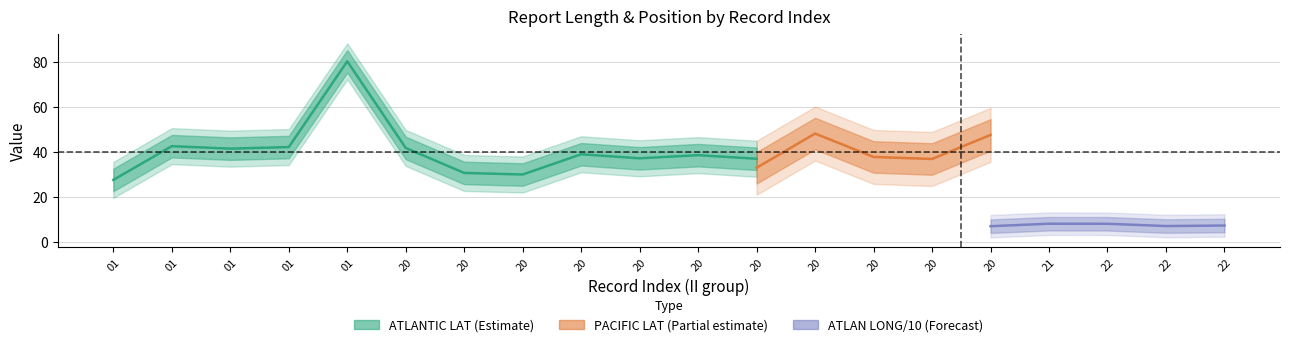

Is this an area chart (filled region under the line)?

No